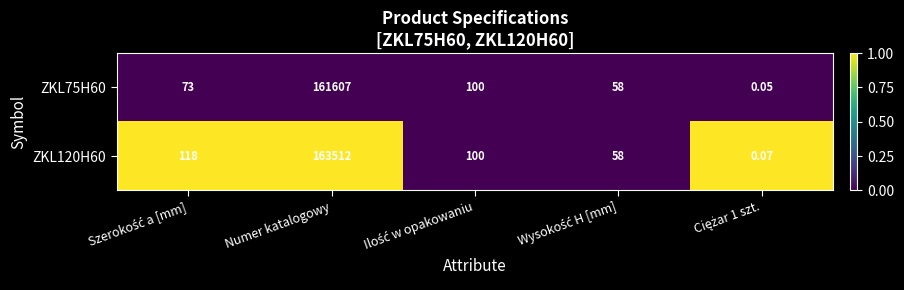

At which category is the sum across all series the highest?

Numer katalogowy